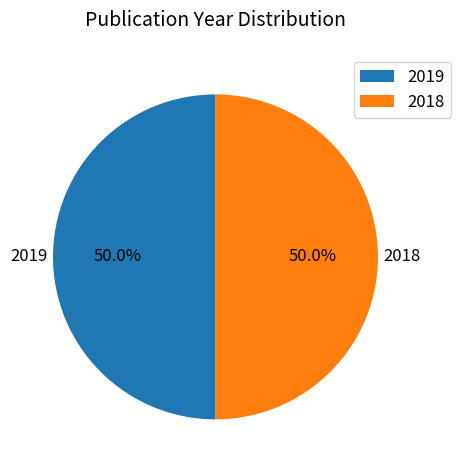

What is the ratio of the value at 2019 to the value at 2018?

1.0